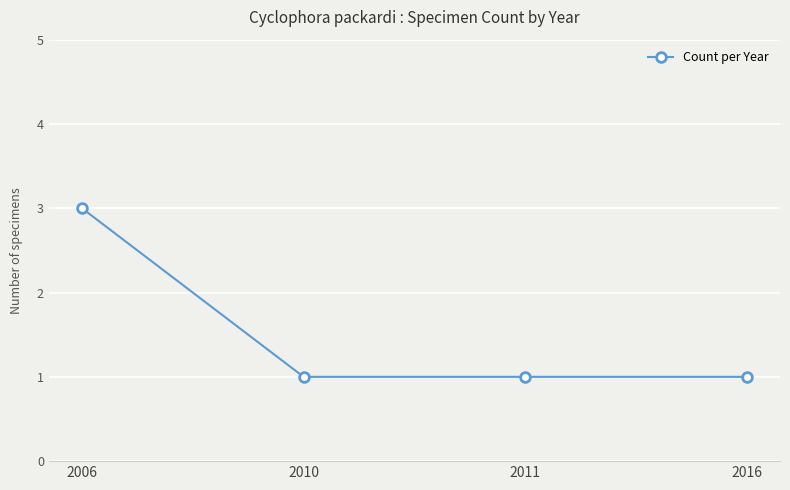

Which category has the highest value across all series?

2006